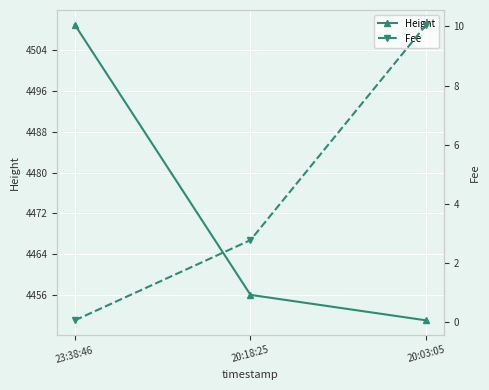

Reading left to right, extract all data points from this chart.

Height: 4509.0	4456.0	4451.0
Fee: 0.1	2.8	10.1